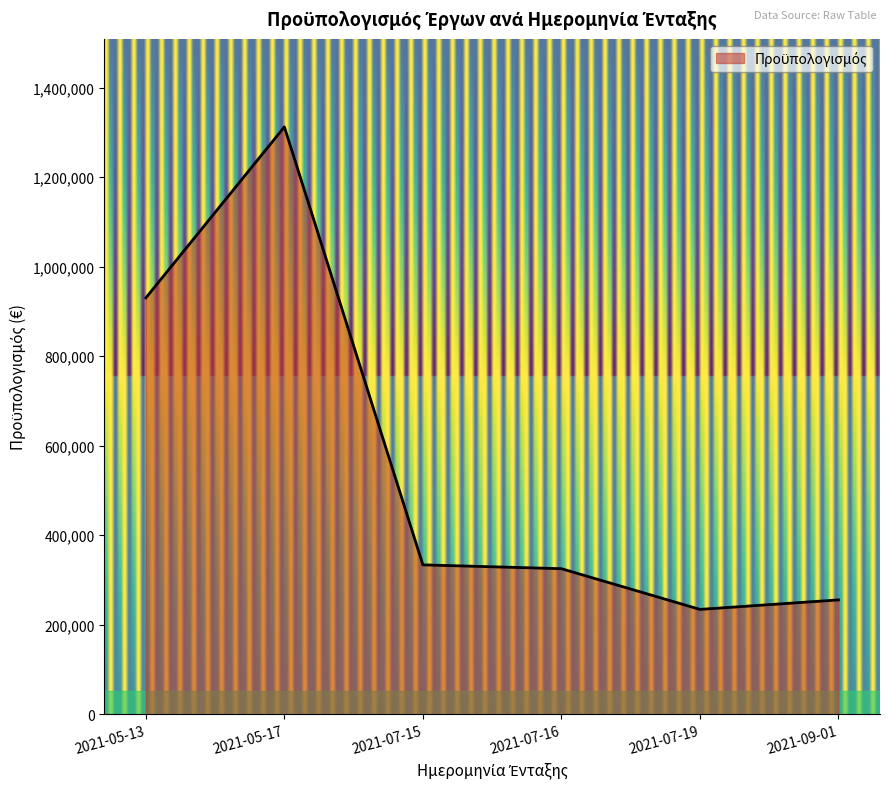

The value at 2021-07-19 is 358025.0. True or false?

False